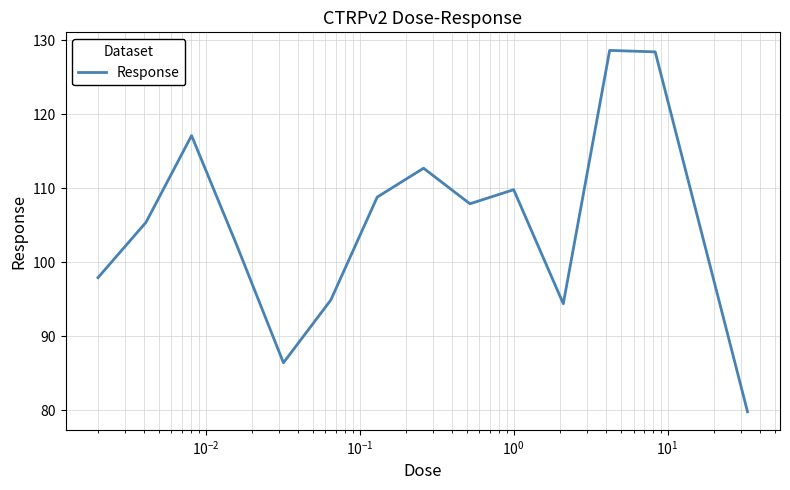

What is the maximum value shown in the chart?

128.6